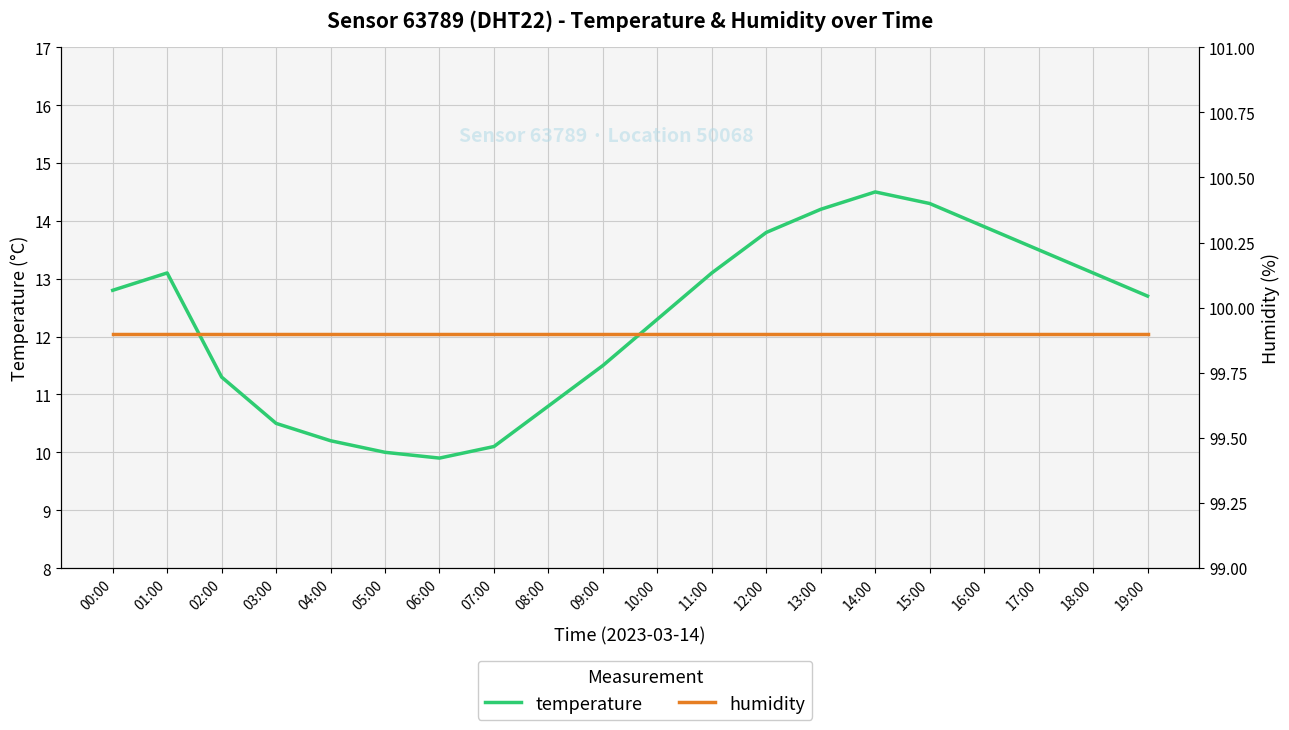

At which category does temperature reach its first local peak?

01:00